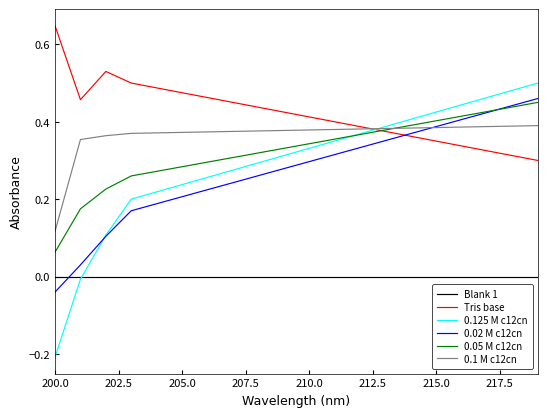

True or false: 0.125 M c12cn has more than 2 points higher than both neighbors.

False